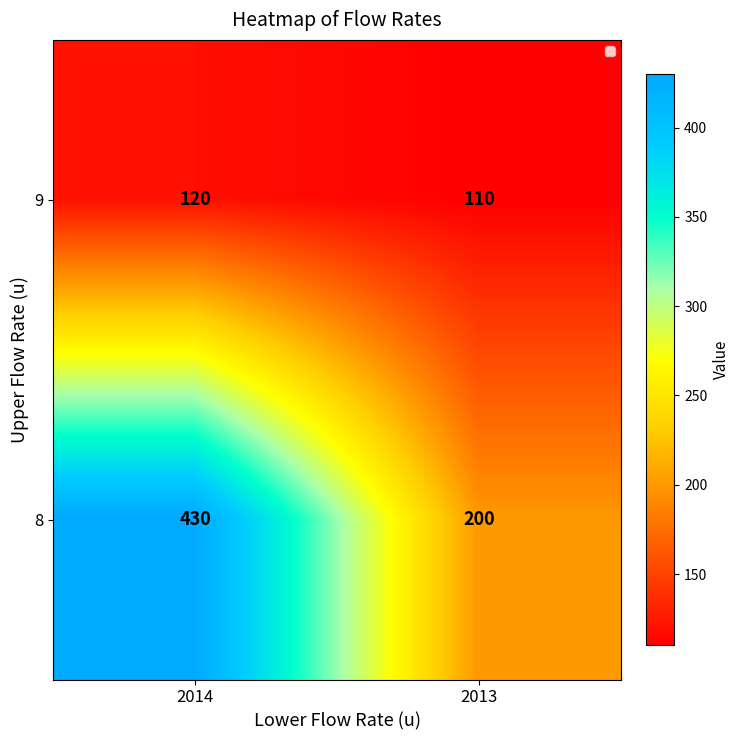

Between 2014 and 2013, which series saw the biggest shift?

8